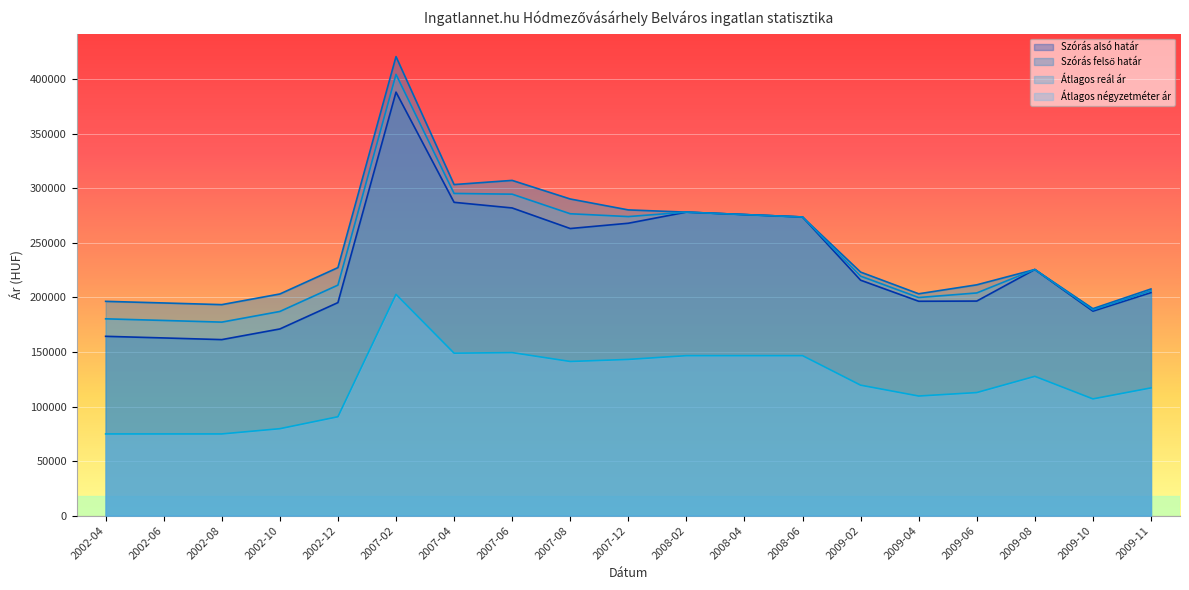

What is the difference between the maximum and minimum values in the Átlagos reál ár series?

227104